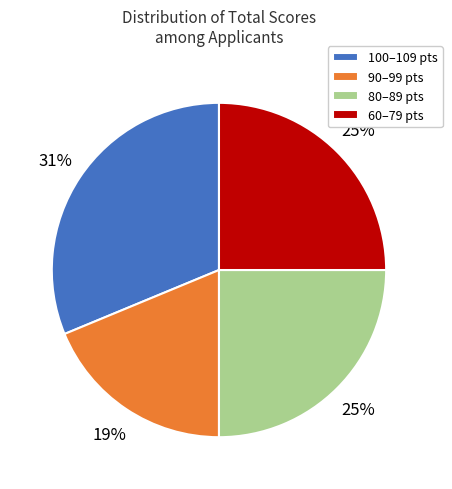

The 60–79 pts slice represents 25% of the pie. True or false?

True